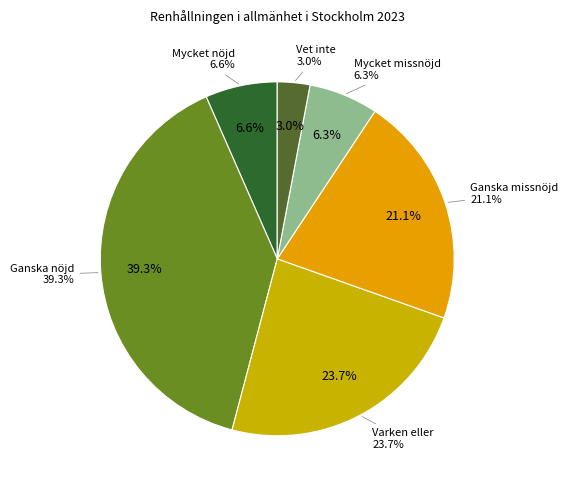

Is there any slice that represents more than half of the pie?

No